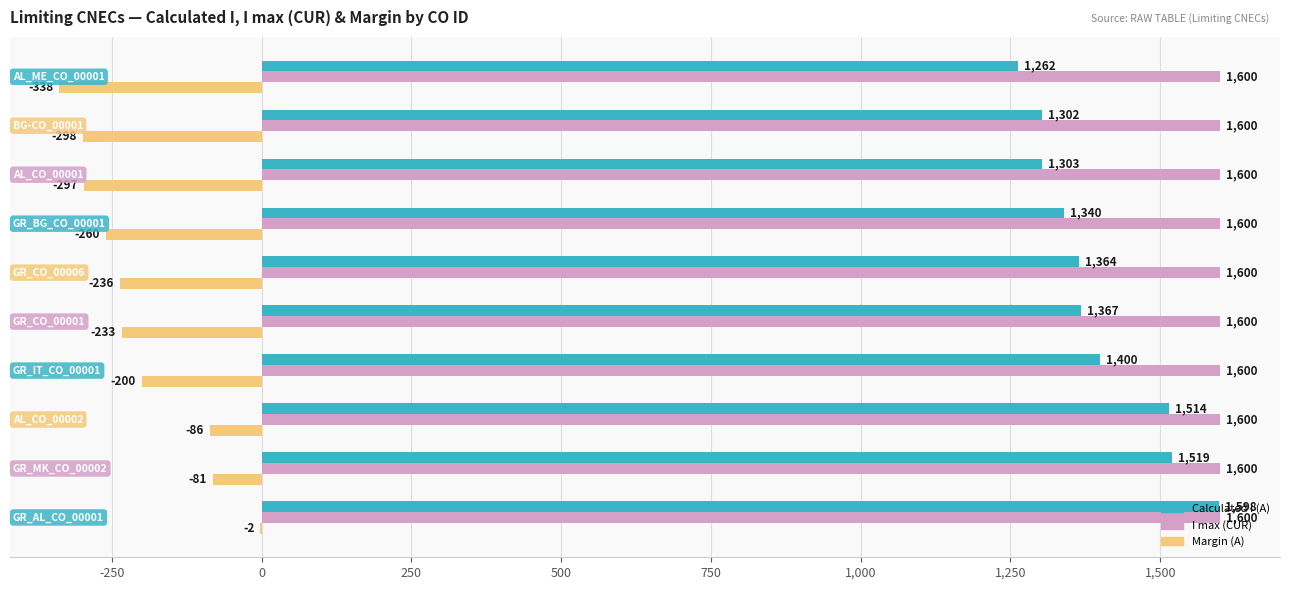

What is the greatest value displayed?

1600